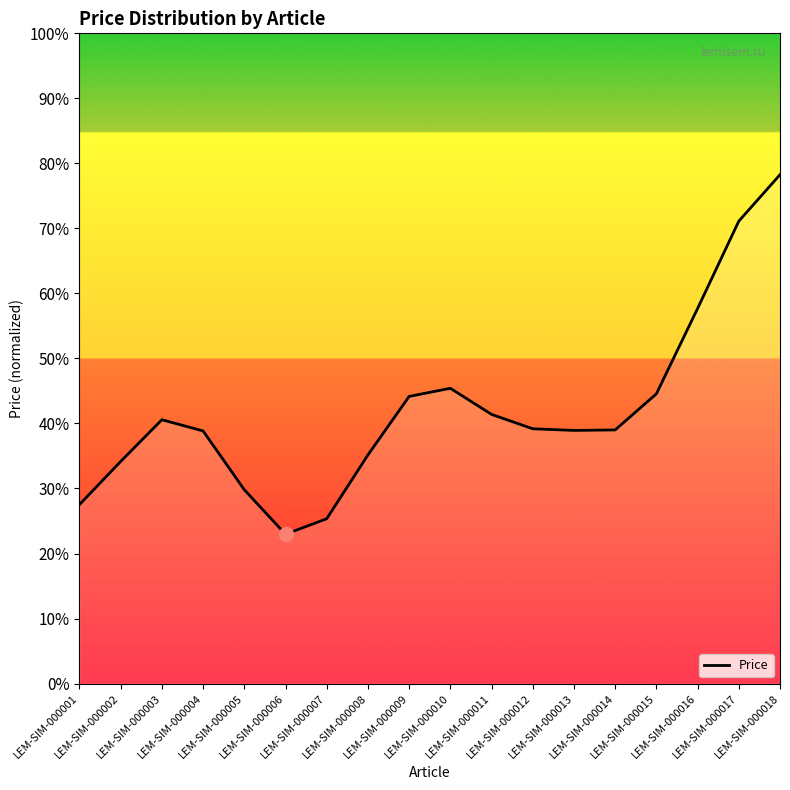

Approximately how many times larger is the value at LEM-SIM-000012 compared to LEM-SIM-000004?

1.0